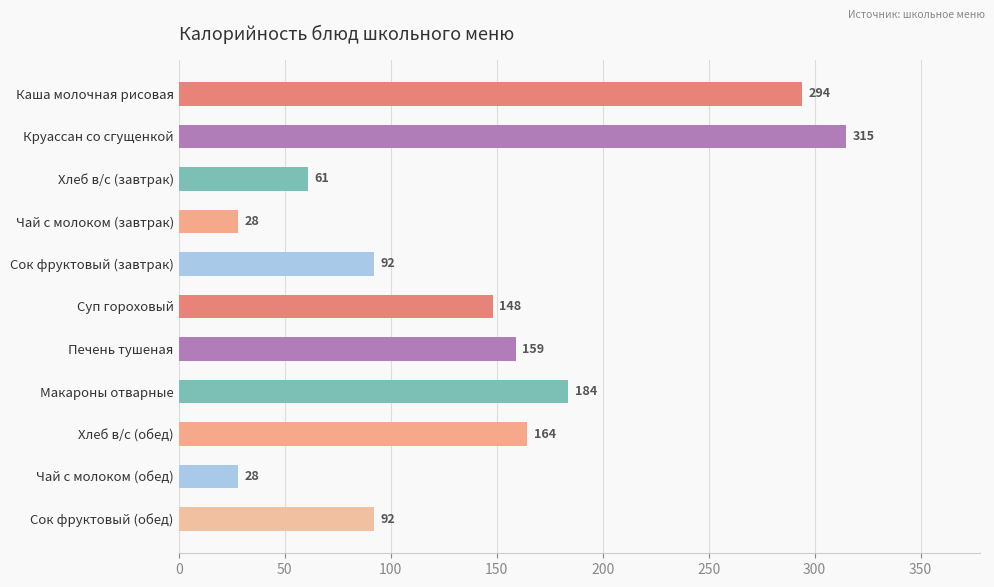

Are the bars grouped side by side (vs. stacked)?

No